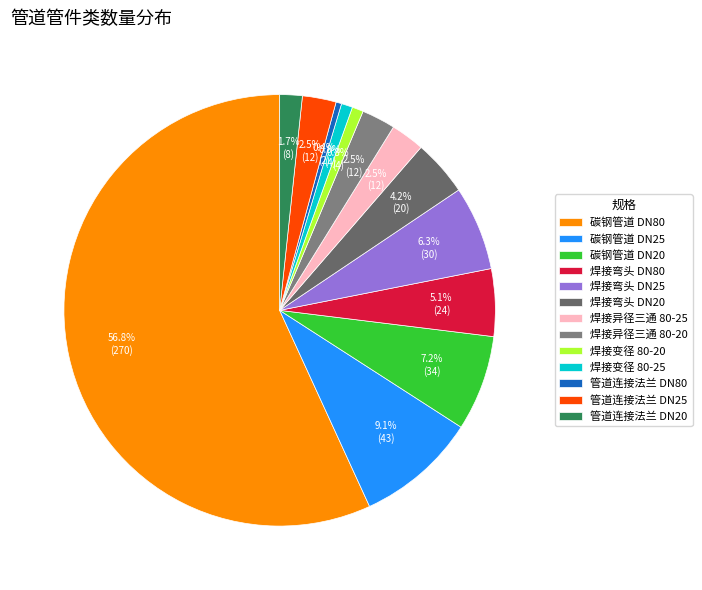

To the nearest percent, what percentage of the pie is 焊接弯头 DN25?

6%